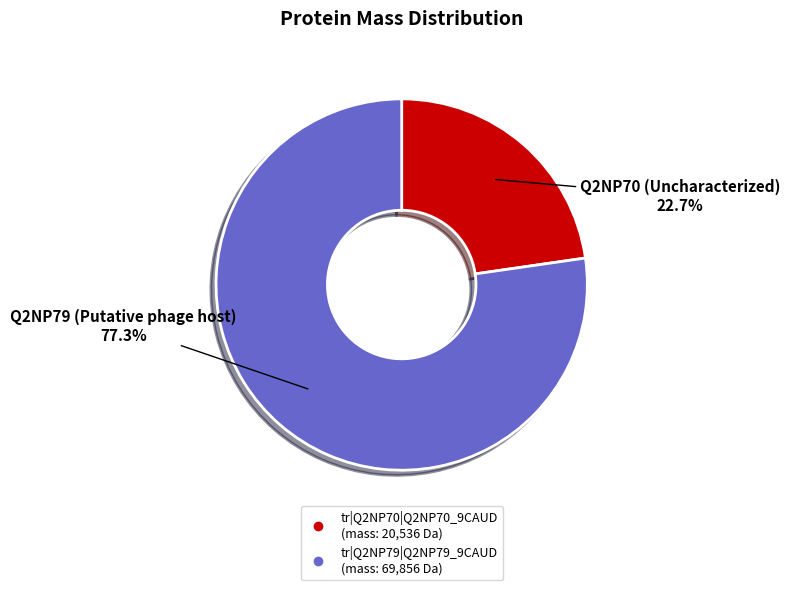

To the nearest percent, what is the difference between the largest and smallest slice percentages?

55%